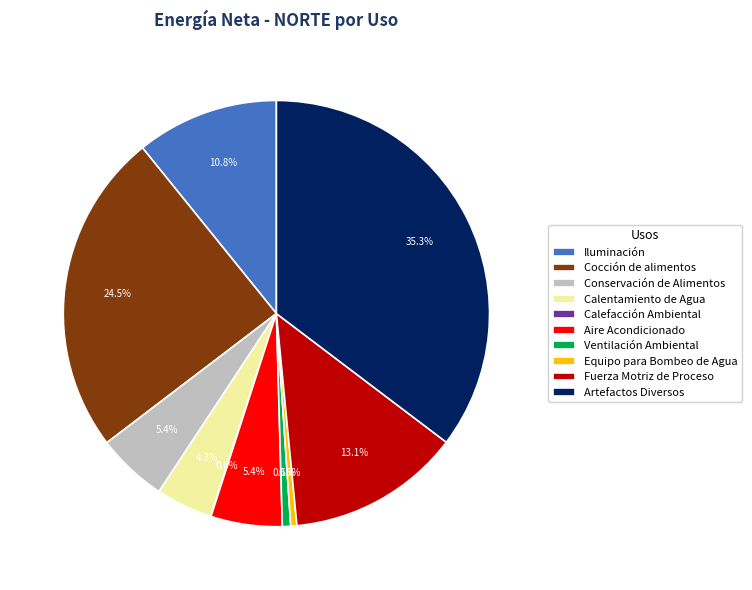

Does Cocción de alimentos account for over 50% of the chart?

No